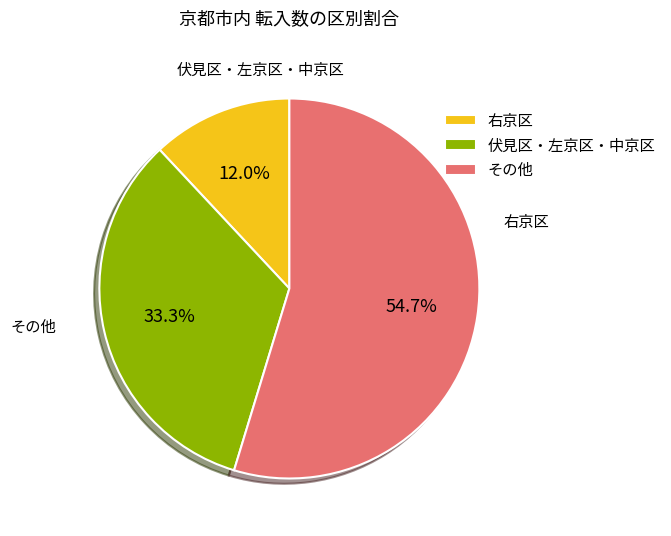

Which category has the smallest portion of the pie?

右京区